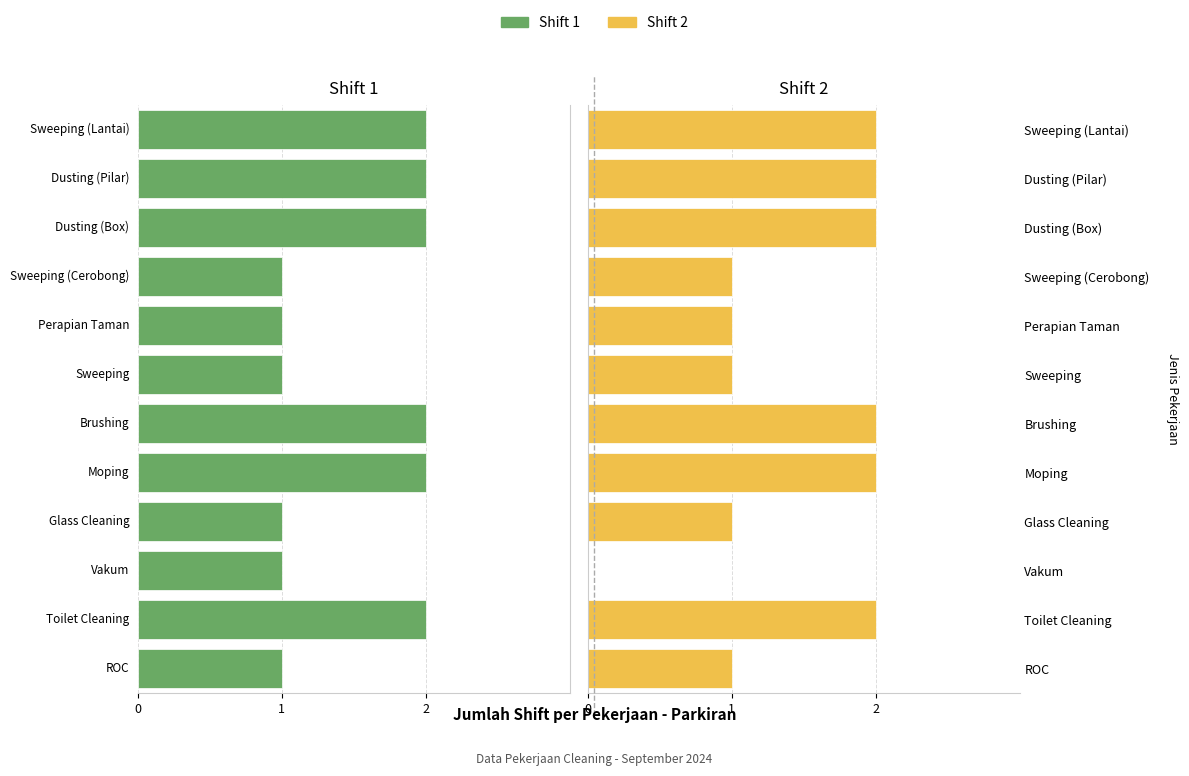

What is the sum of the Shift 2 values at Brushing and Perapian Taman?

3